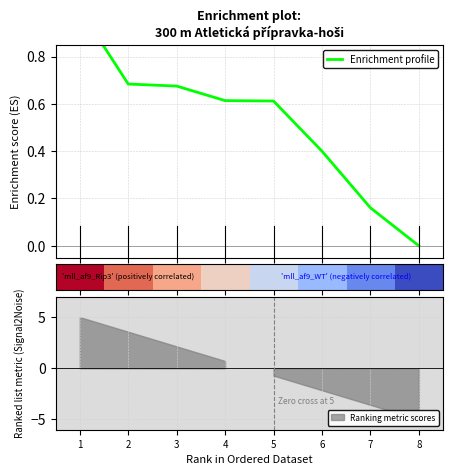

Which has a higher value, 8 or 5?

5